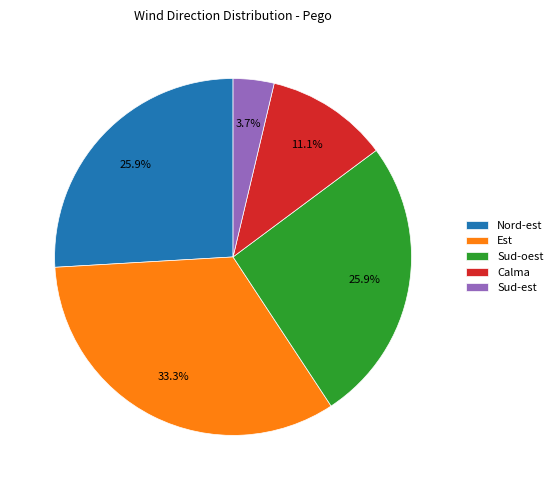

Approximately how many times larger is the value at Est compared to Sud-est?

9.0